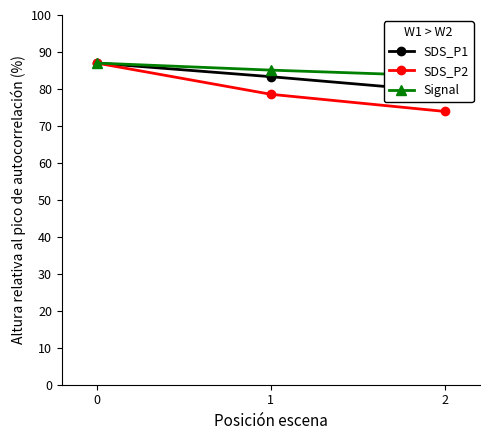

What is the value of the Signal point at the 3rd from the left?

83.5